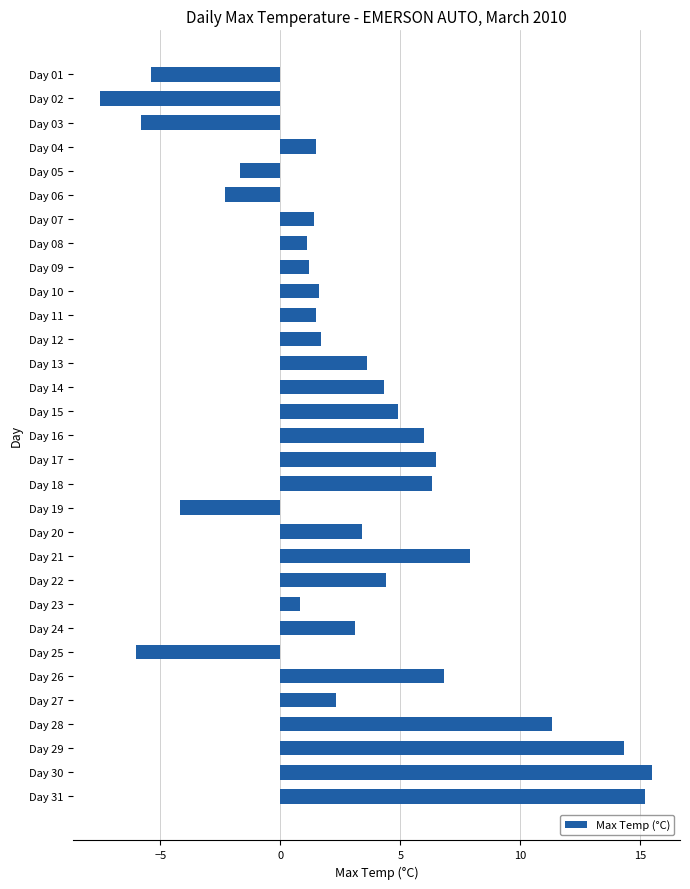

What is the value of the 18th bar from the top?

6.3